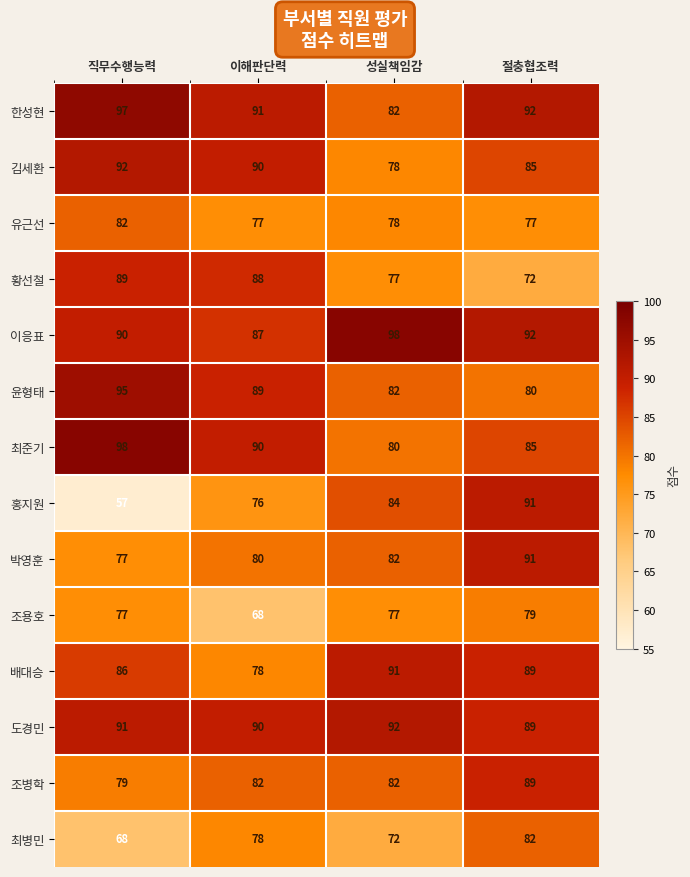

What is the spread (max minus min) of values at 이해판단력?

23